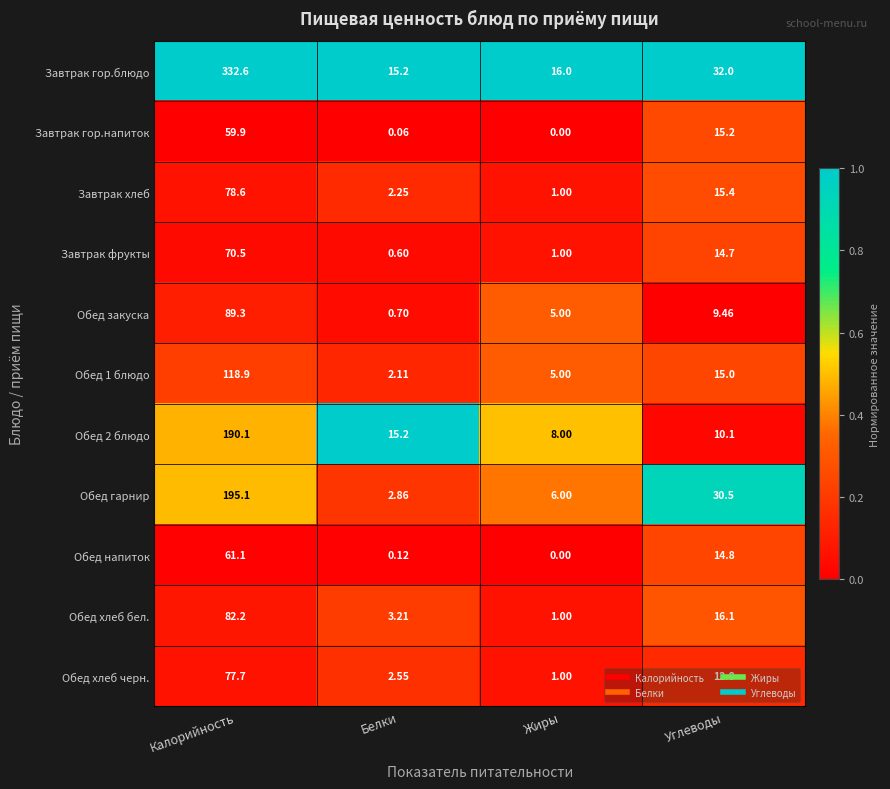

List the labels in order of Обед 1 блюдо value, largest first.

Калорийность, Углеводы, Жиры, Белки